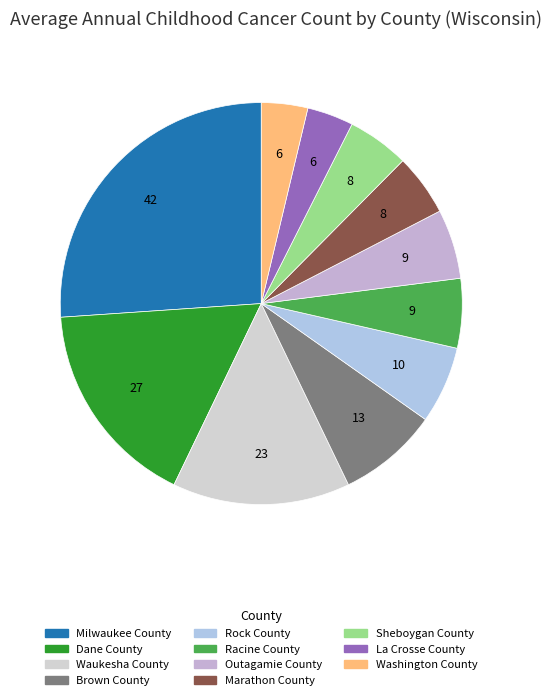

To the nearest percent, what percentage of the pie is Brown County?

8%